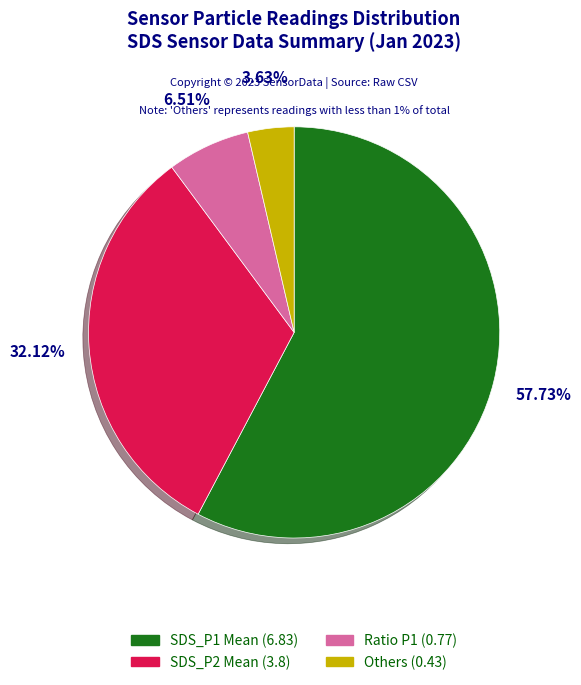

Does any single category account for the majority?

Yes